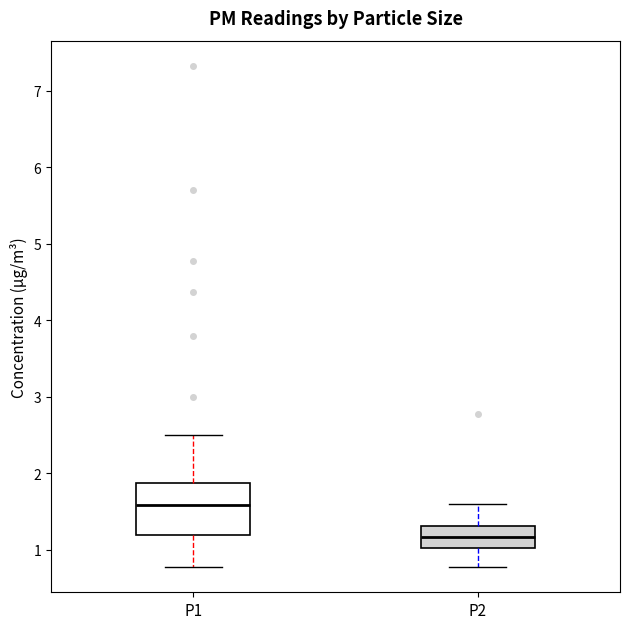

Where does the lower whisker of the box for P1 end on the y-axis? The values are not printed on the chart, so give them approximately, as read against the axis.

0.8